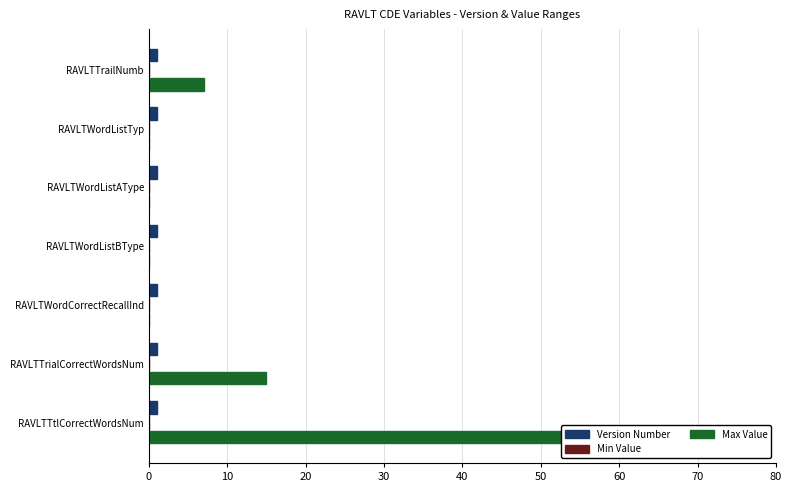

What is the greatest value displayed?

75.0